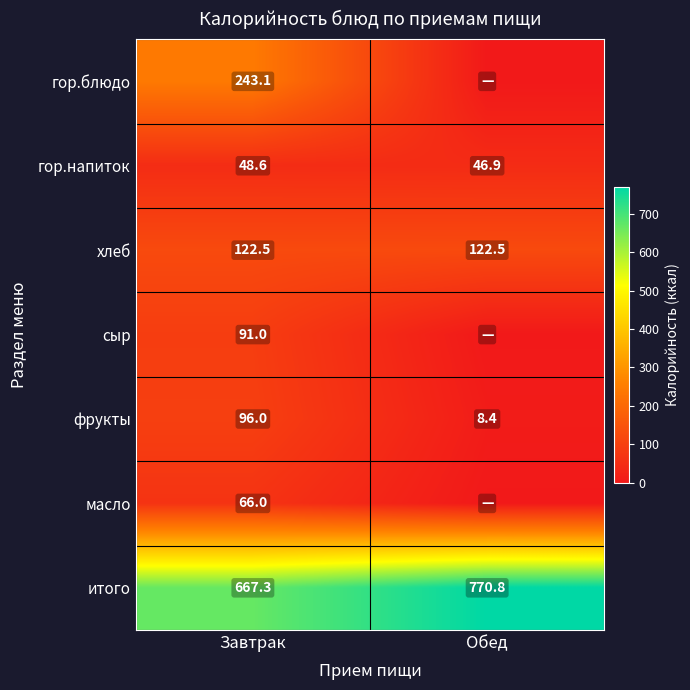

What is the sum of the итого values at Обед and Завтрак?

1438.1